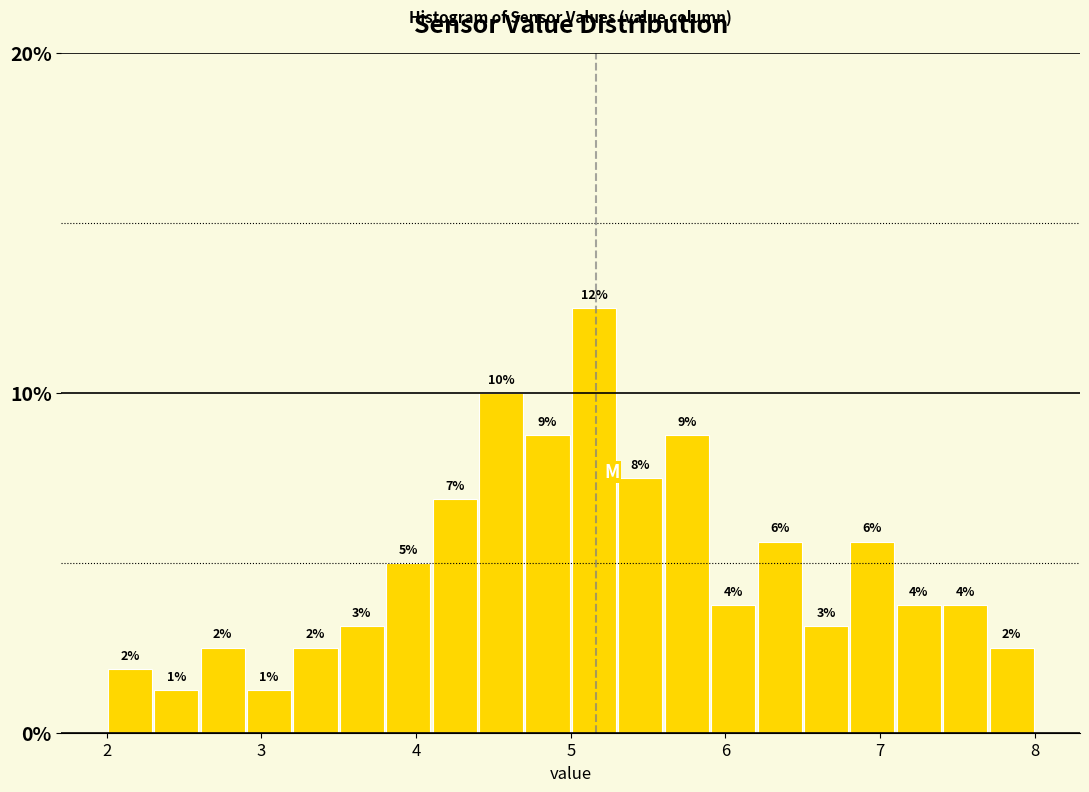

Read against the x-axis, roughly where is the centre of the tallest bar?

5.2